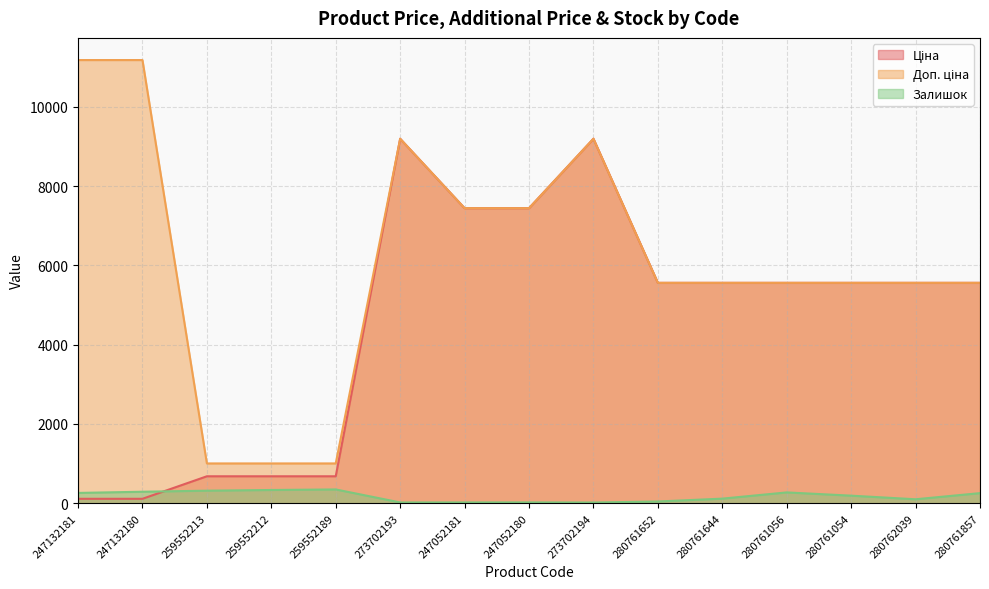

What is the difference between the Доп. ціна values at 247132181 and 259552213?

10177.9